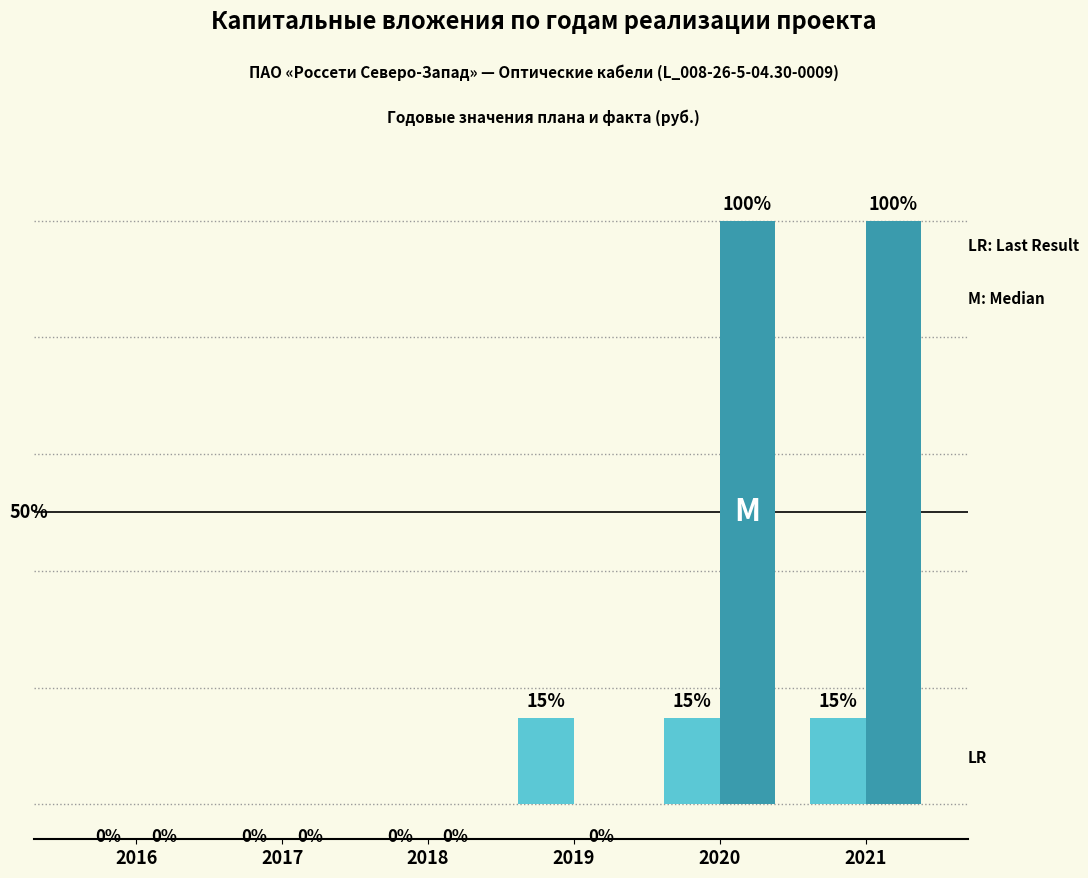

Does the chart contain stacked bars?

No